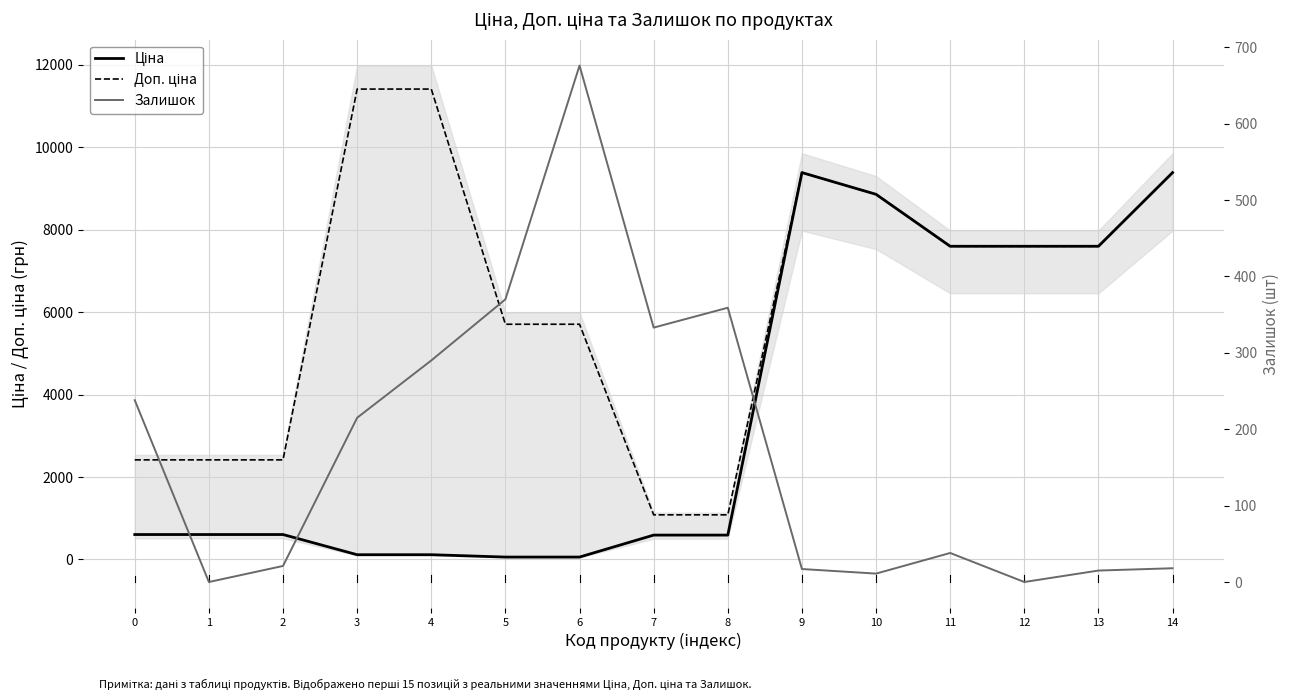

The Ціна series shows 603.7 at 0. True or false?

True